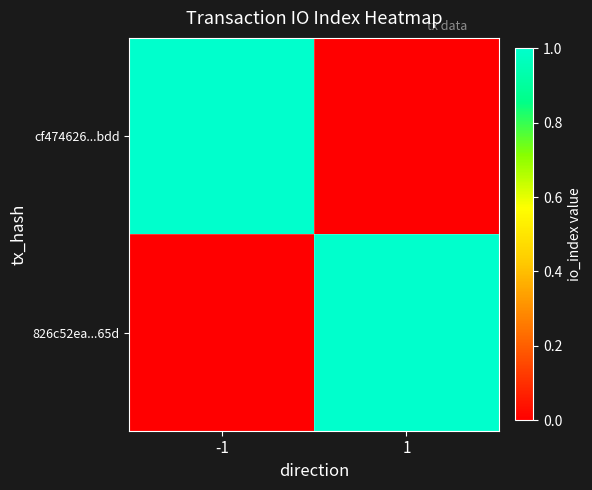

What is the spread (max minus min) of values at 1?

1